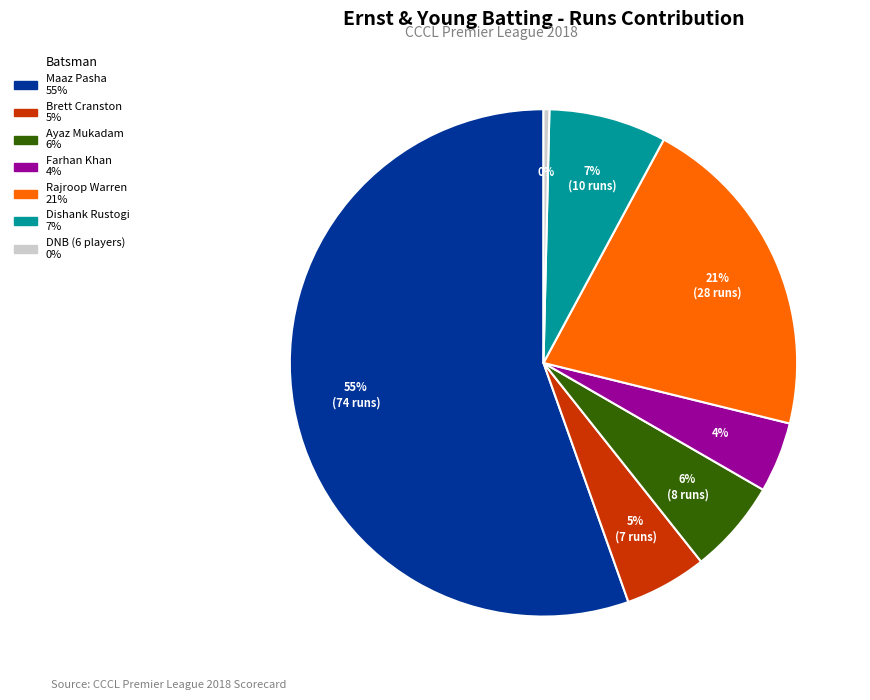

To the nearest percent, what is the average slice percentage?

14%